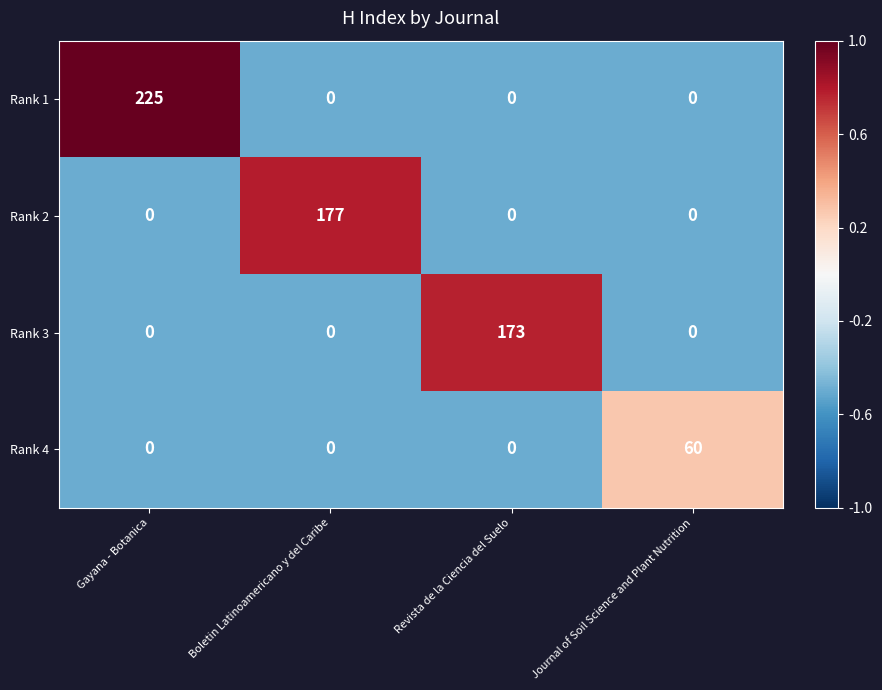

How many categories are shown in the chart?

4